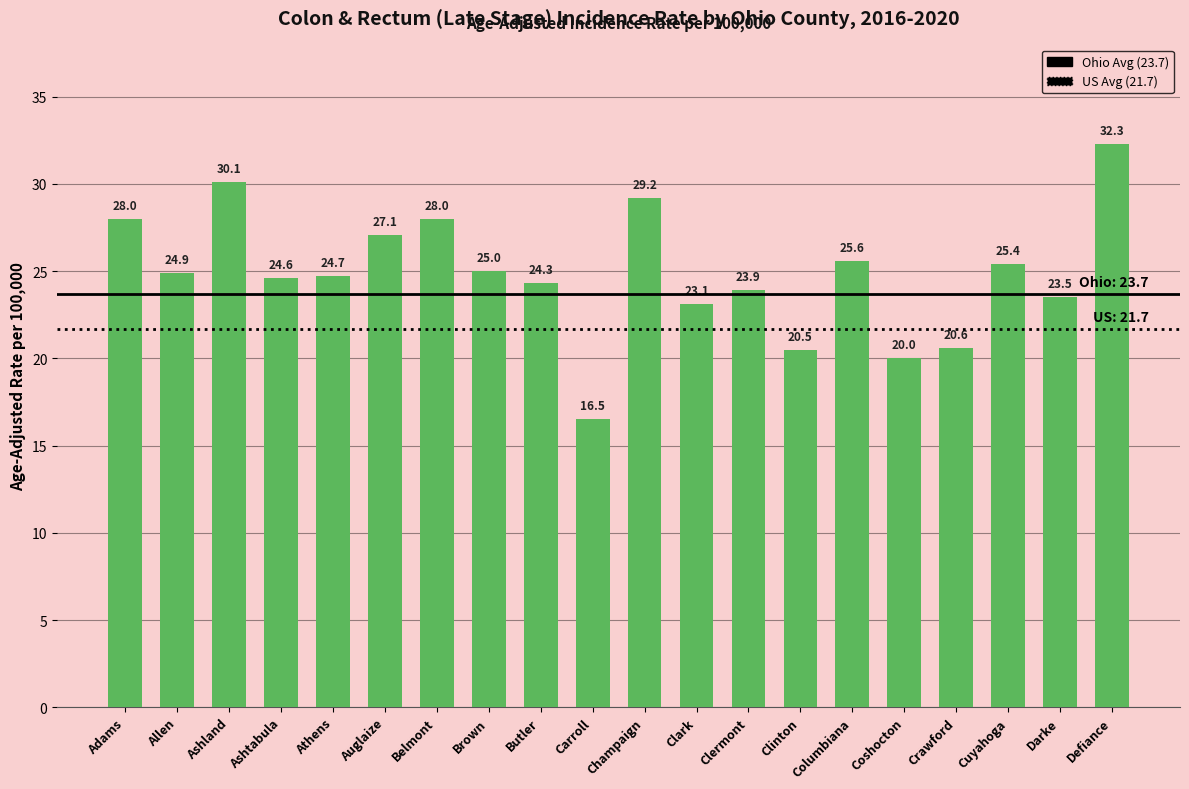

What is the change in value from Ashland to Clermont?

-6.2